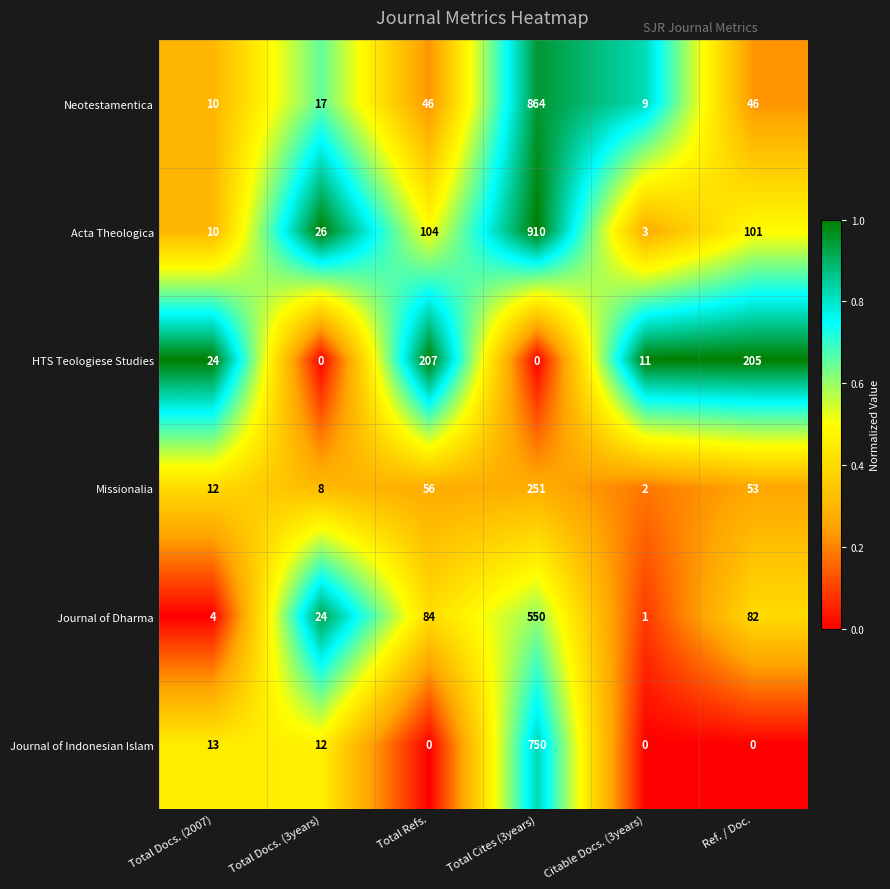

What is the difference between the Acta Theologica values at Citable Docs. (3years) and Total Cites (3years)?

907